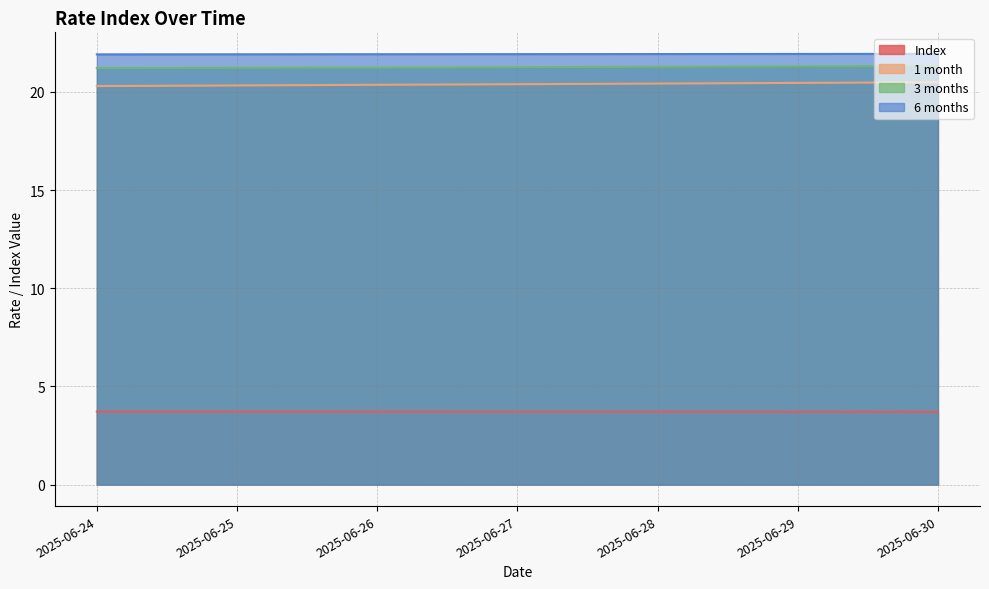

At which label is 1 month closest to 20?

2025-06-24